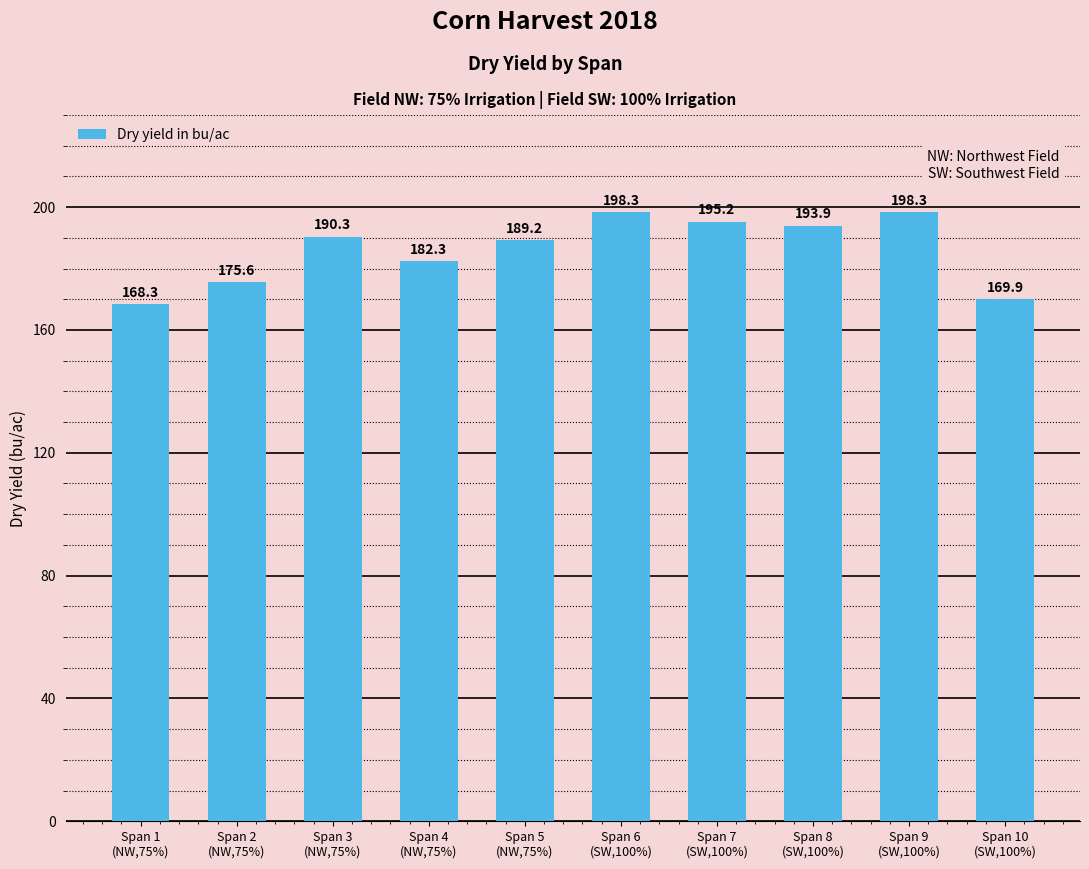

Which has a higher value, Span 2
(NW,75%) or Span 9
(SW,100%)?

Span 9
(SW,100%)